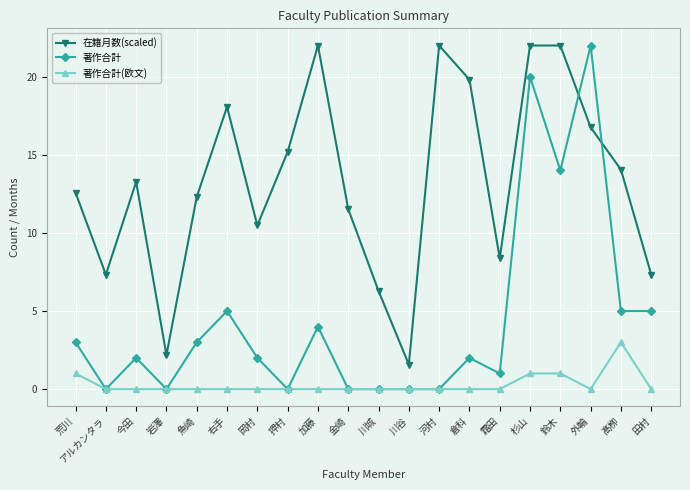

At 杉山, list the series in order from smallest to largest.

著作合計(欧文), 著作合計, 在籍月数(scaled)